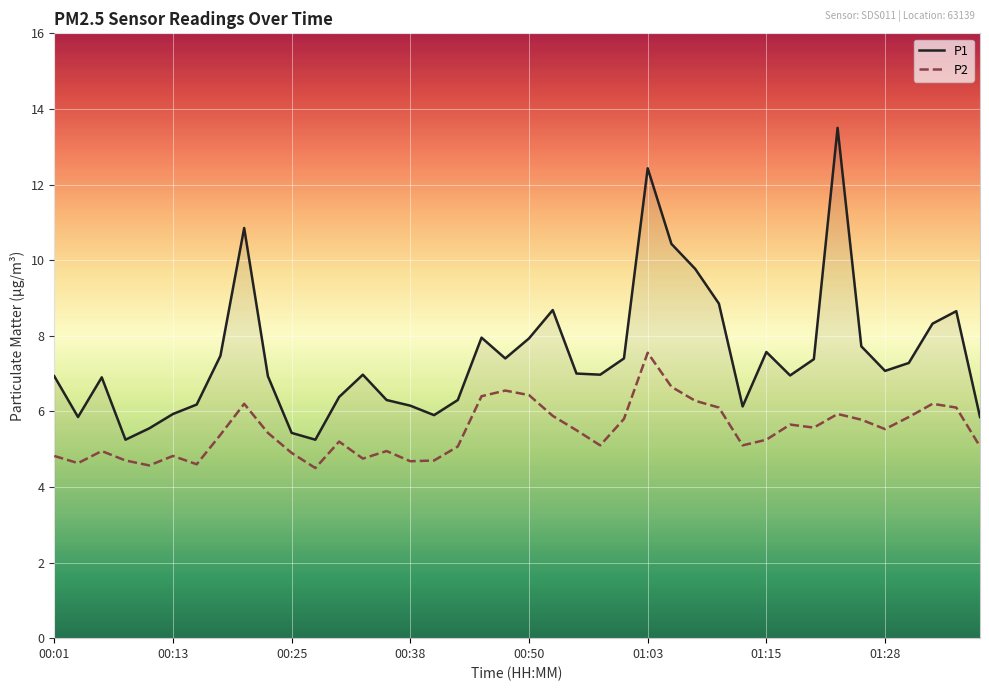

List the series in order of their peak value, highest first.

P1, P2